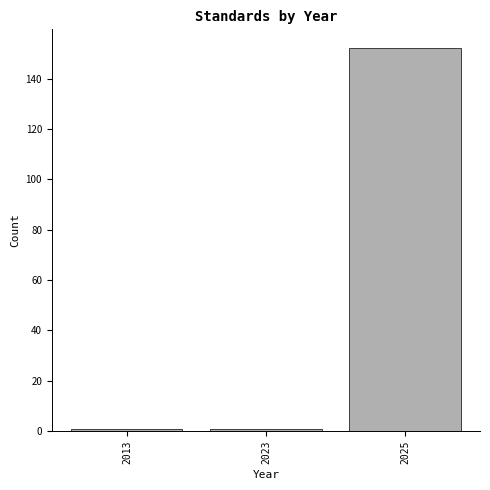

Reading right to left, transcribe all the data shown in this chart.

152	1	1